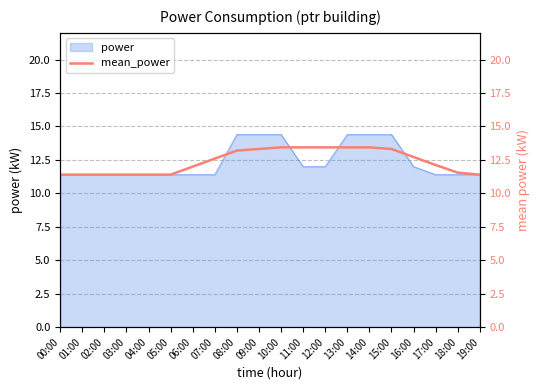

Reading right to left, list all the values displayed in this chart.

11.4	11.6	12.1	12.7	13.3	13.4	13.4	13.4	13.4	13.4	13.3	13.2	12.6	12.0	11.4	11.4	11.4	11.4	11.4	11.4